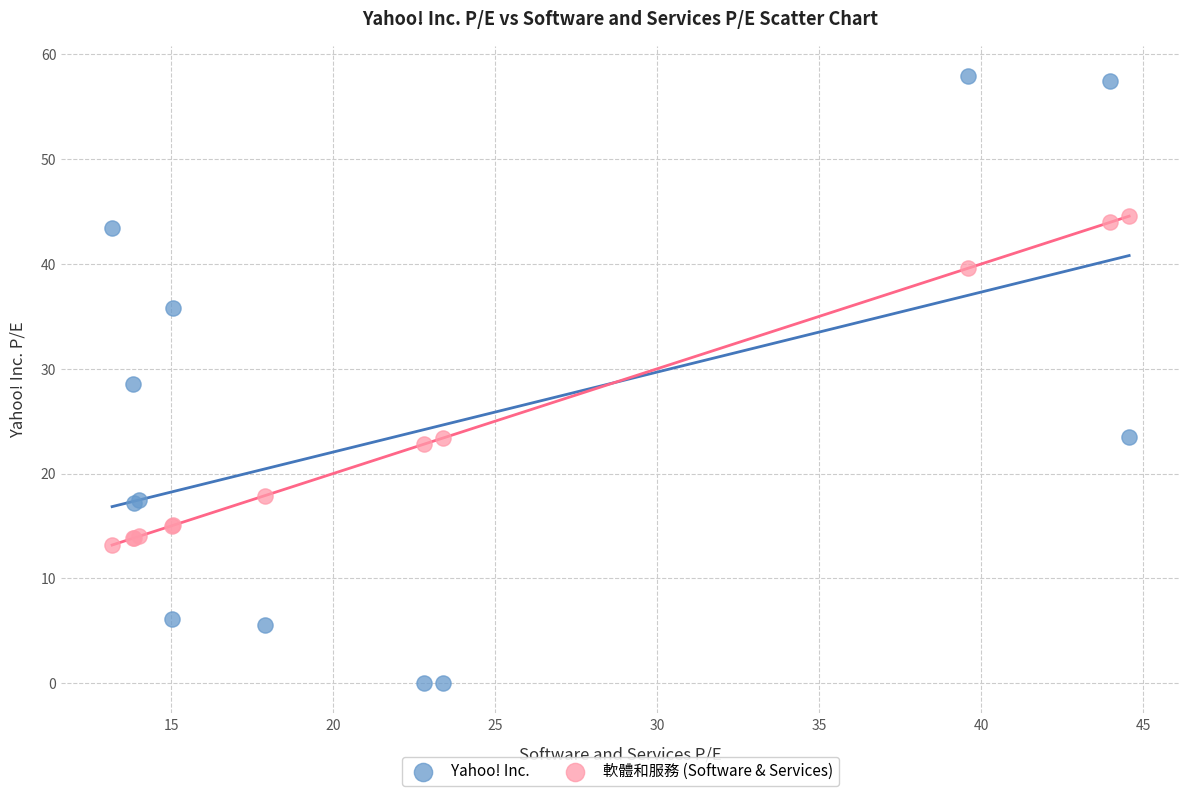

Which series reaches the maximum Y coordinate?

Yahoo! Inc.